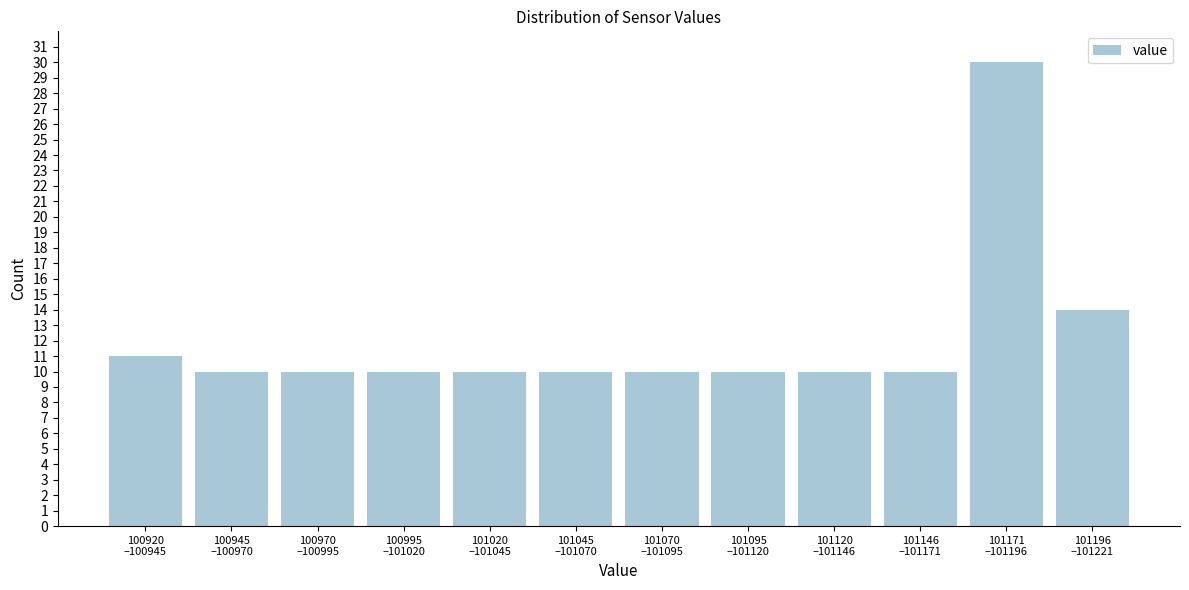

Reading left to right, transcribe all the data shown in this chart.

11	10	10	10	10	10	10	10	10	10	30	14